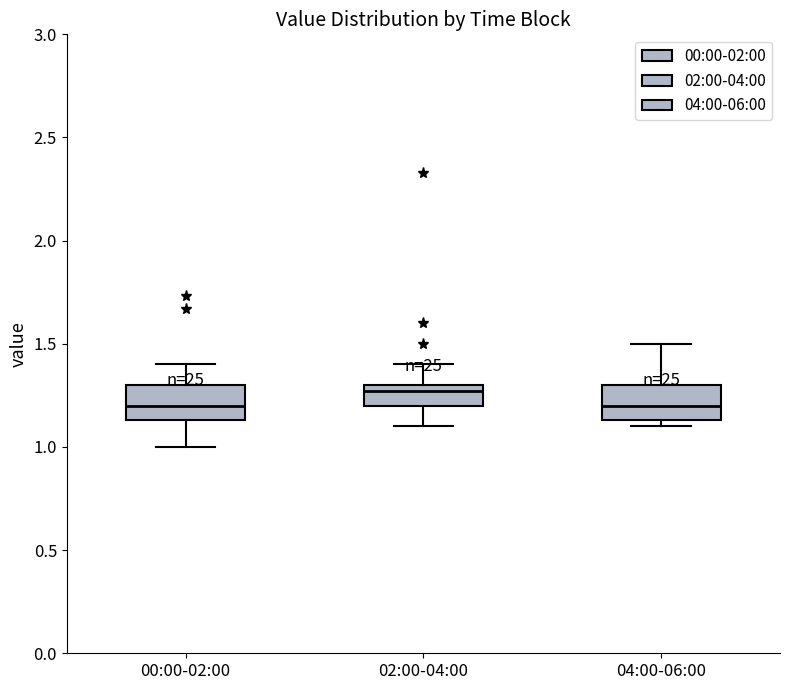

Where is the lower edge of the box for 04:00-06:00 on the y-axis? The values are not printed on the chart, so give them approximately, as read against the axis.

1.15